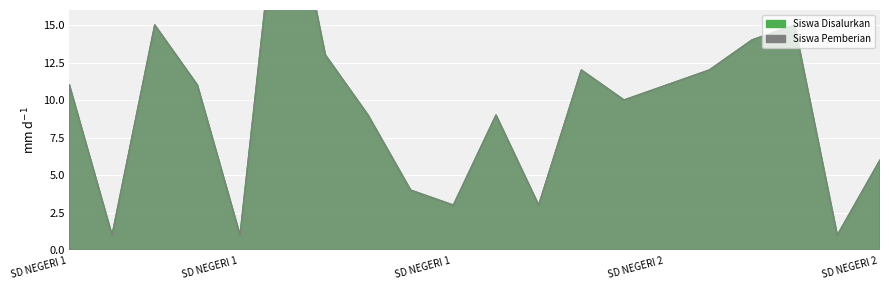

True or false: Siswa Pemberian has more than 1 interior local peaks.

True